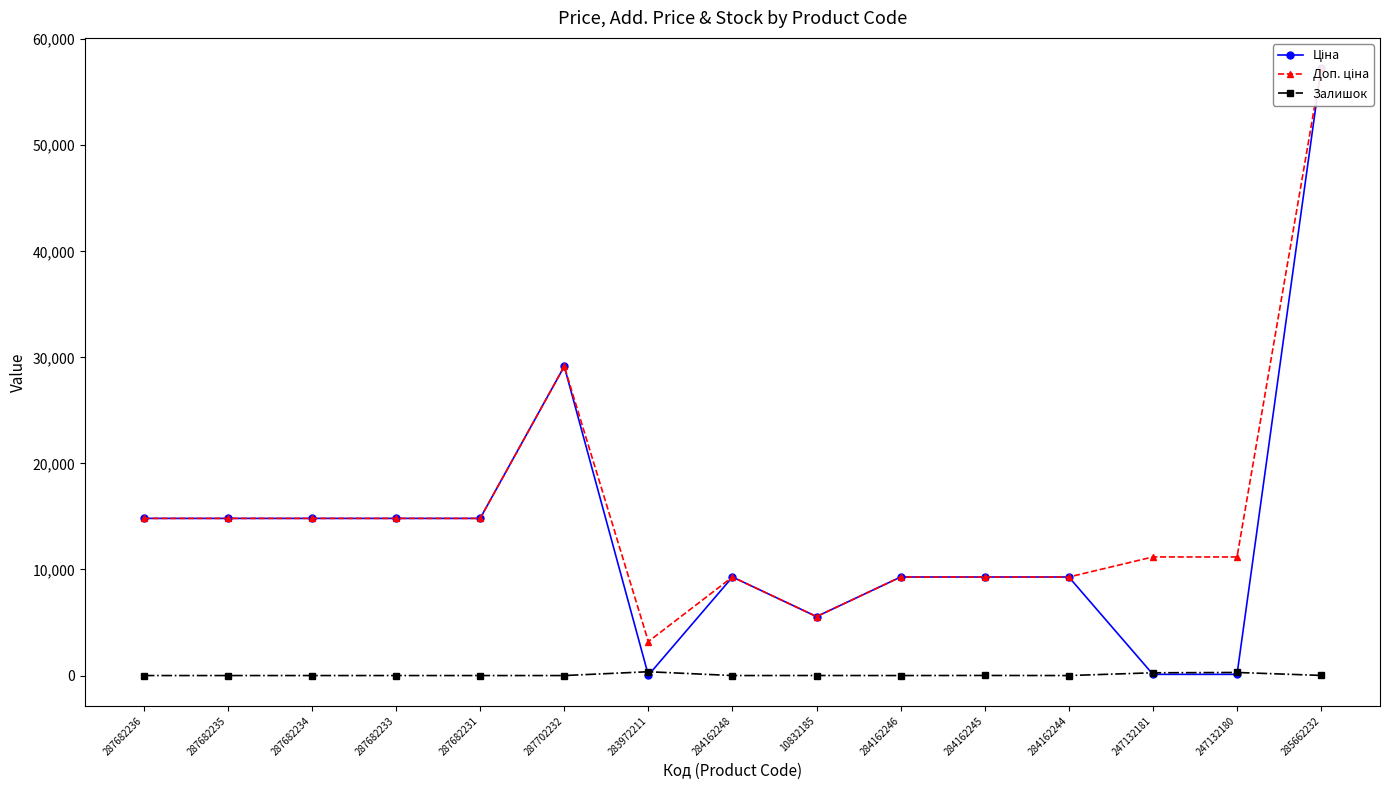

At which label does Залишок reach its peak?

283972211